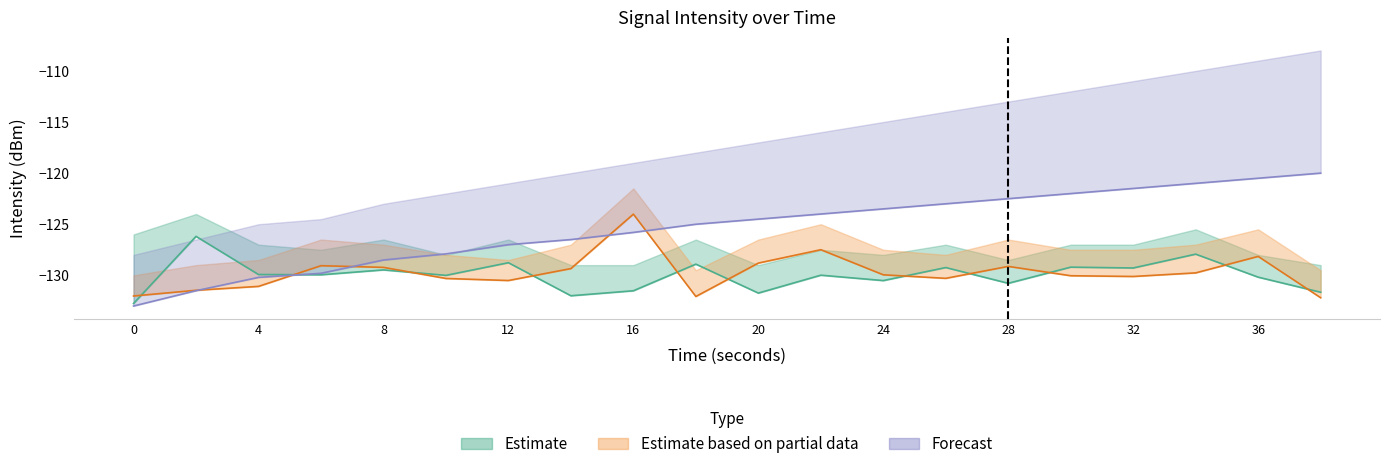

What is the value of the Forecast point at the 8th from the left?

-126.5